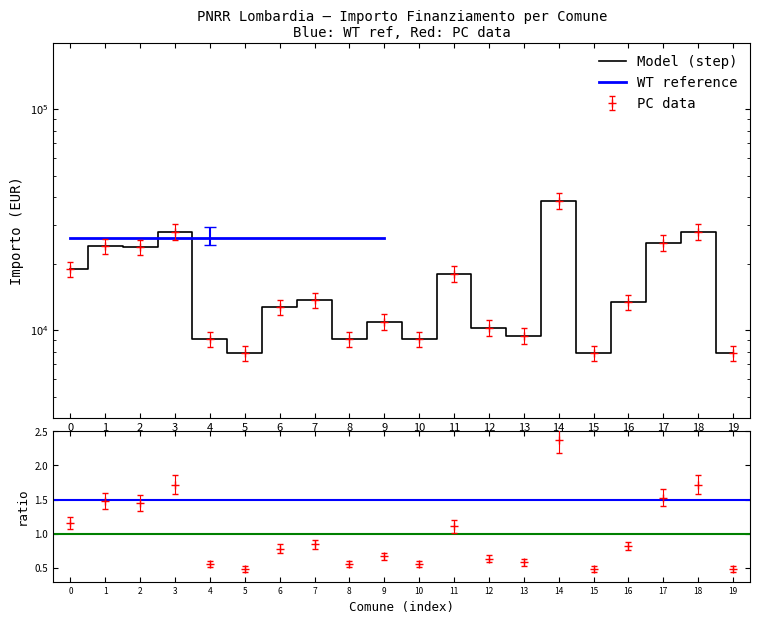

What is the minimum value shown in the chart?

7891